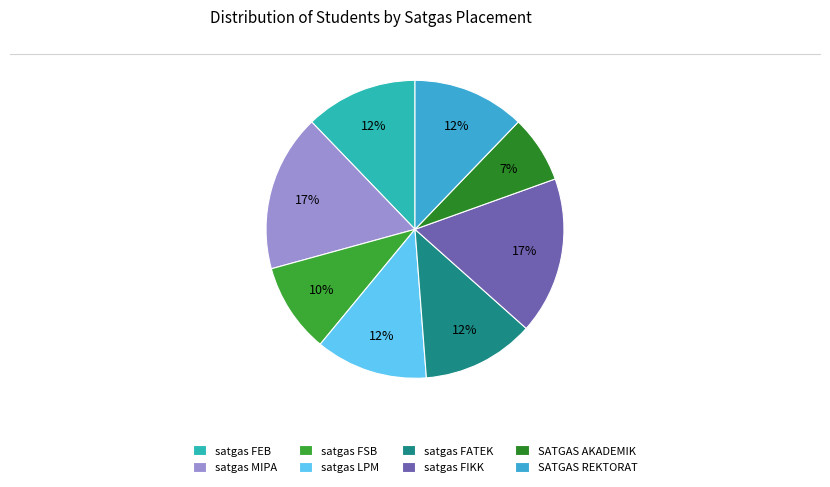

Which slice is the largest?

satgas MIPA